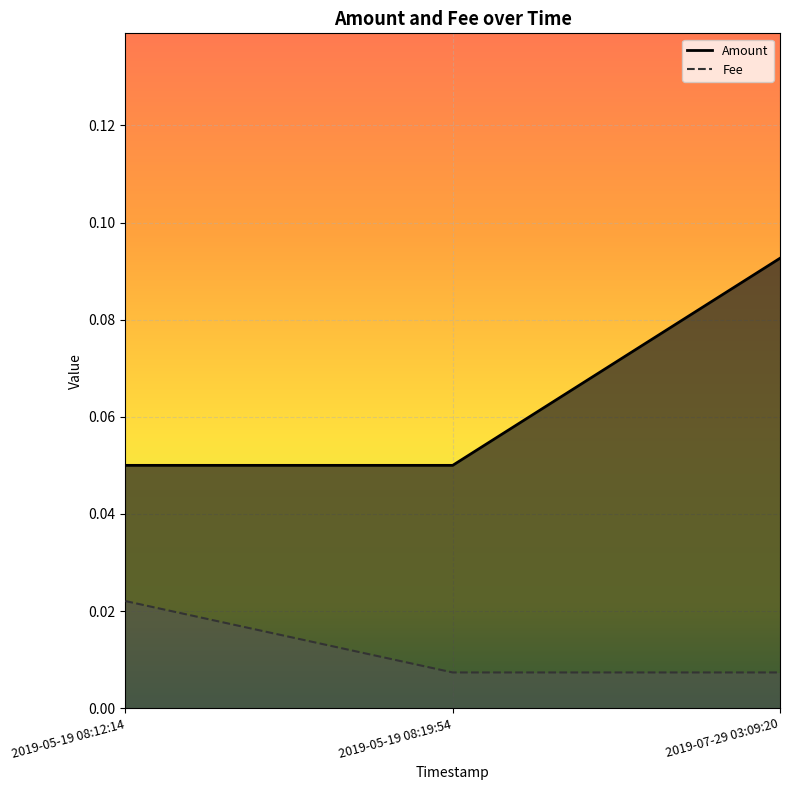

What is the maximum value shown in the chart?

0.1